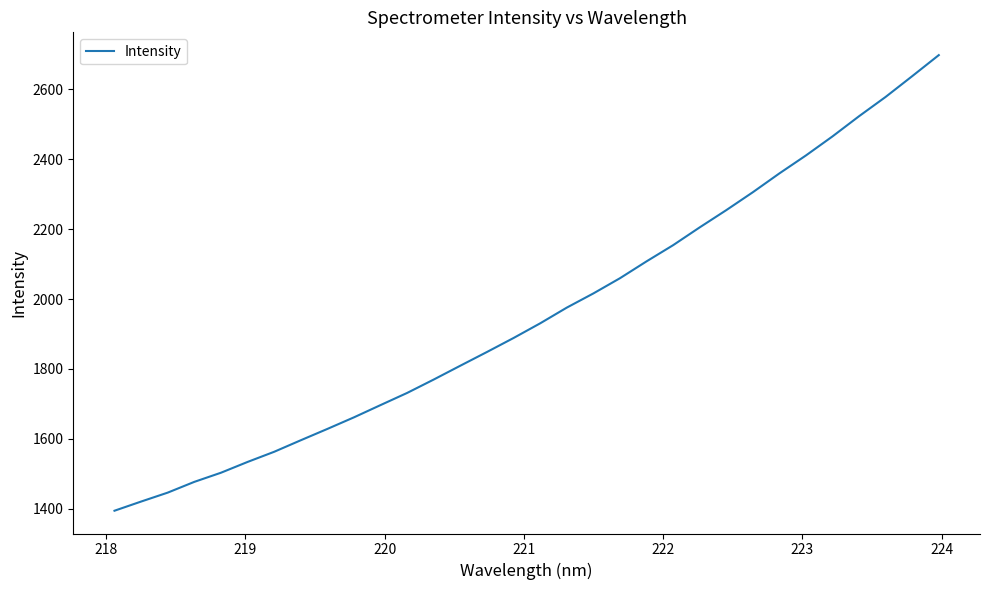

What is the smallest value displayed?

1394.5